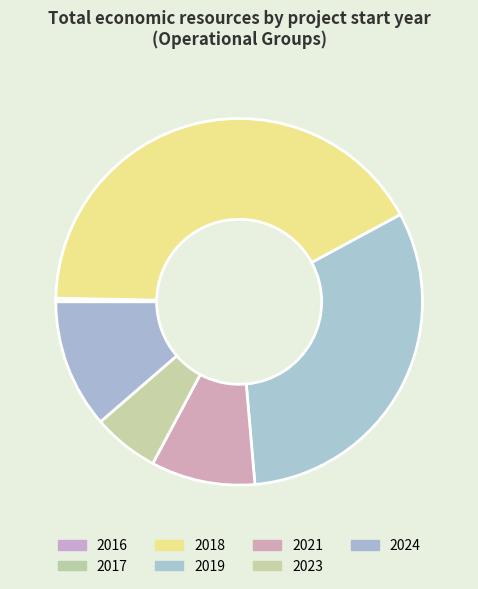

Is it true that 2018 is 42% of the pie?

True